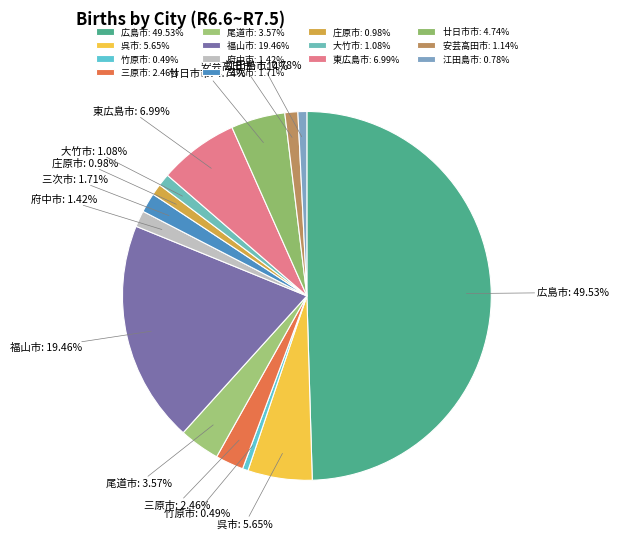

To the nearest percent, what is the difference between the largest and smallest slice percentages?

49%